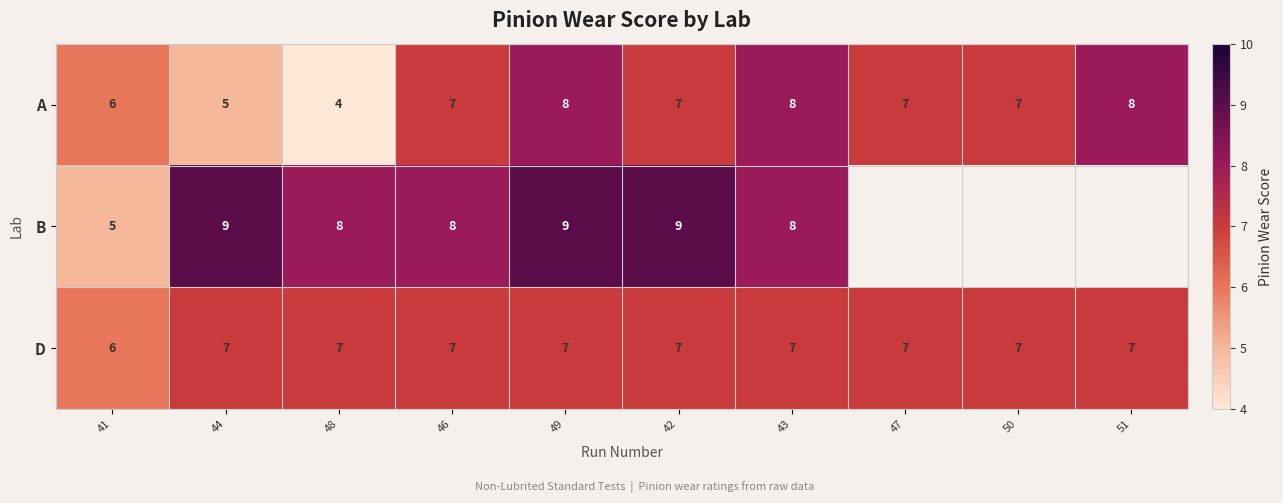

At which label is A closest to 6?

41